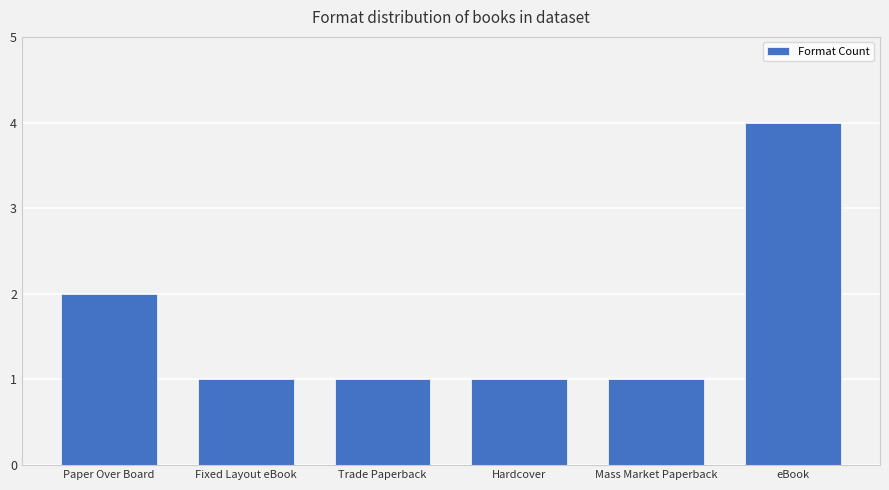

What is the maximum value shown in the chart?

4